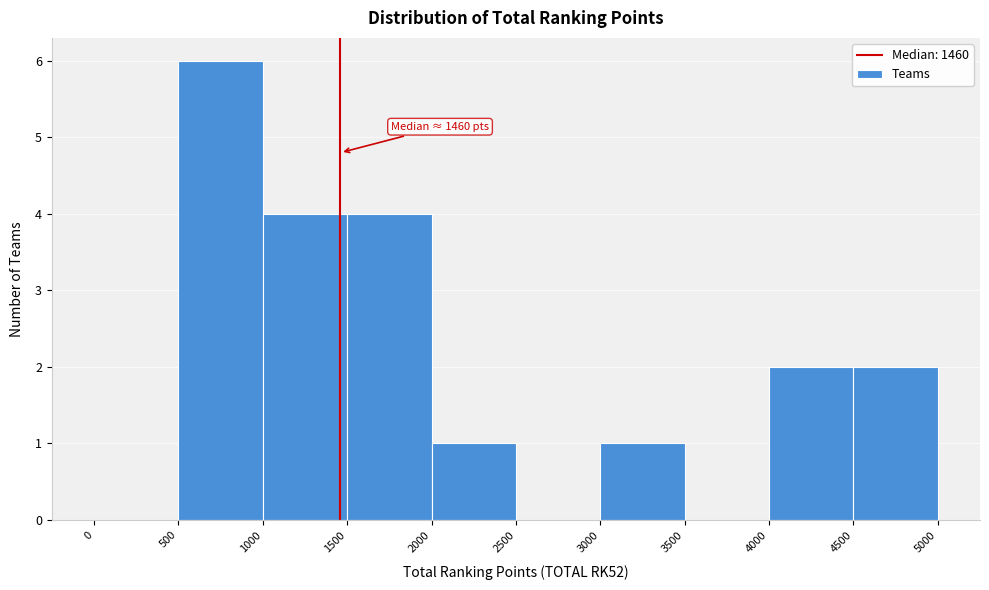

Which range on the x-axis has the tallest bar?

500 to 1000